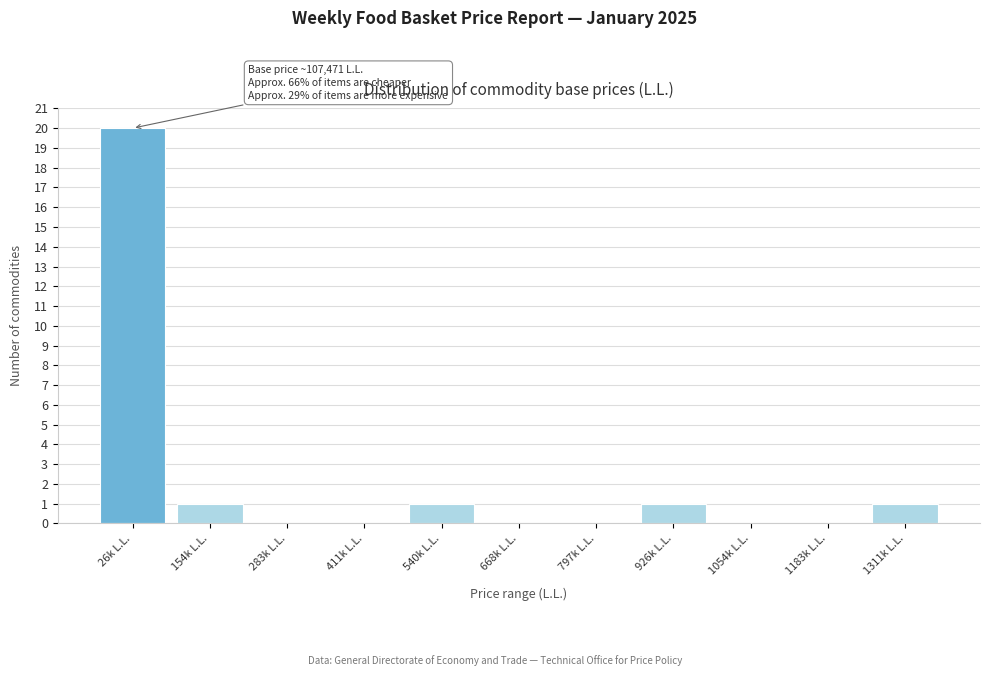

Reading left to right, what are all the values shown in this chart?

26k L.L.=20	154k L.L.=1	283k L.L.=0	411k L.L.=0	540k L.L.=1	668k L.L.=0	797k L.L.=0	926k L.L.=1	1054k L.L.=0	1183k L.L.=0	1311k L.L.=1